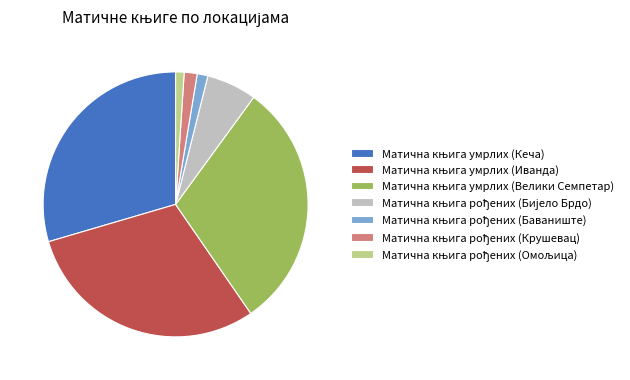

Does any single category account for the majority?

No